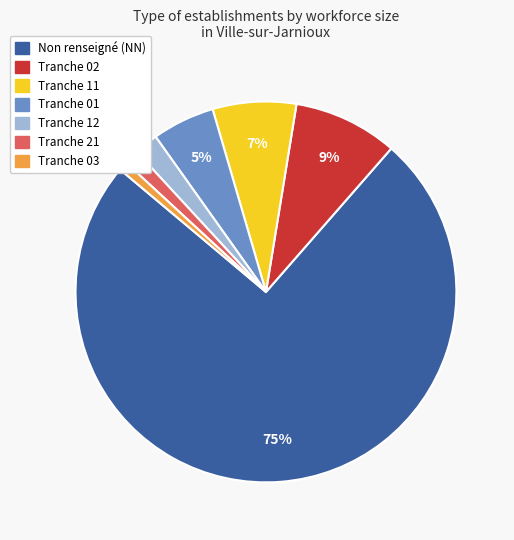

To the nearest percent, what is the average slice percentage?

14%